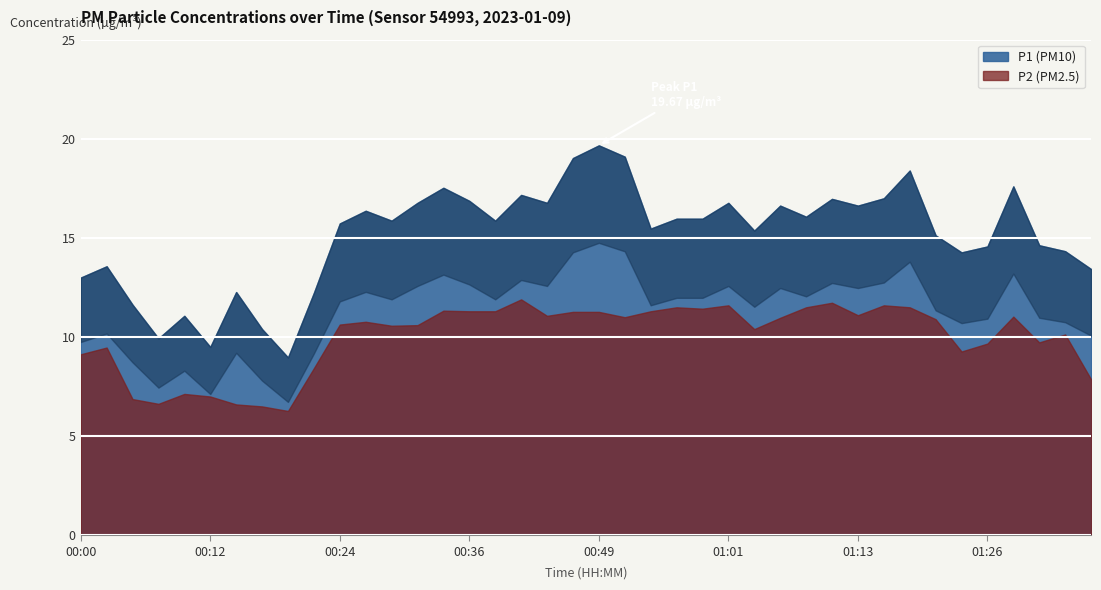

True or false: P1 has a value of 11.1 at 00:09.

True